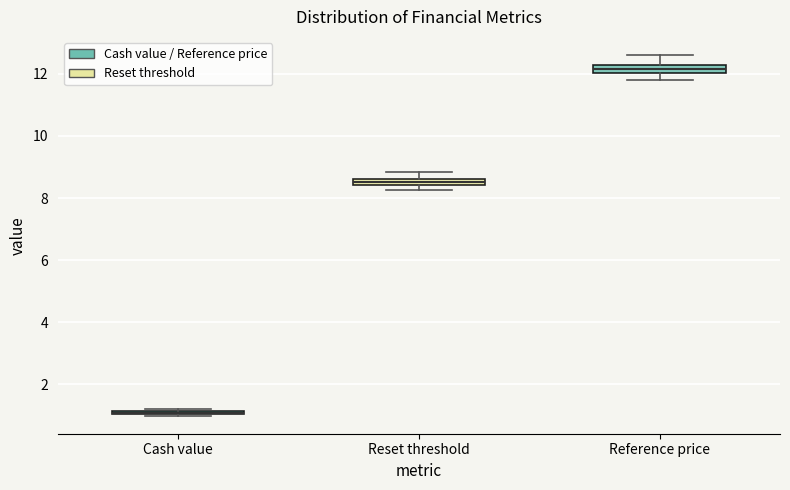

Where is the lower edge of the box for Reset threshold on the y-axis? The values are not printed on the chart, so give them approximately, as read against the axis.

8.4